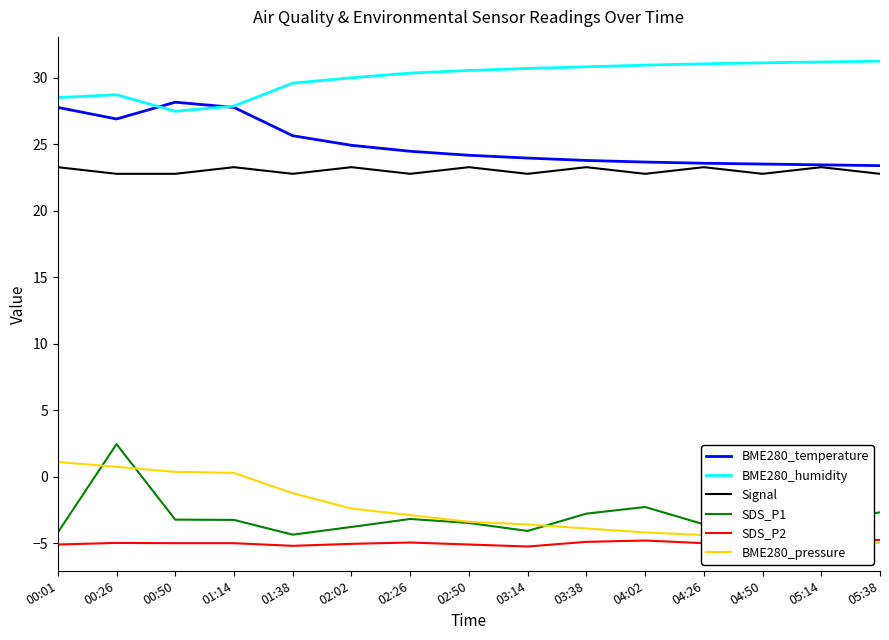

How many distinct data groups are displayed?

6